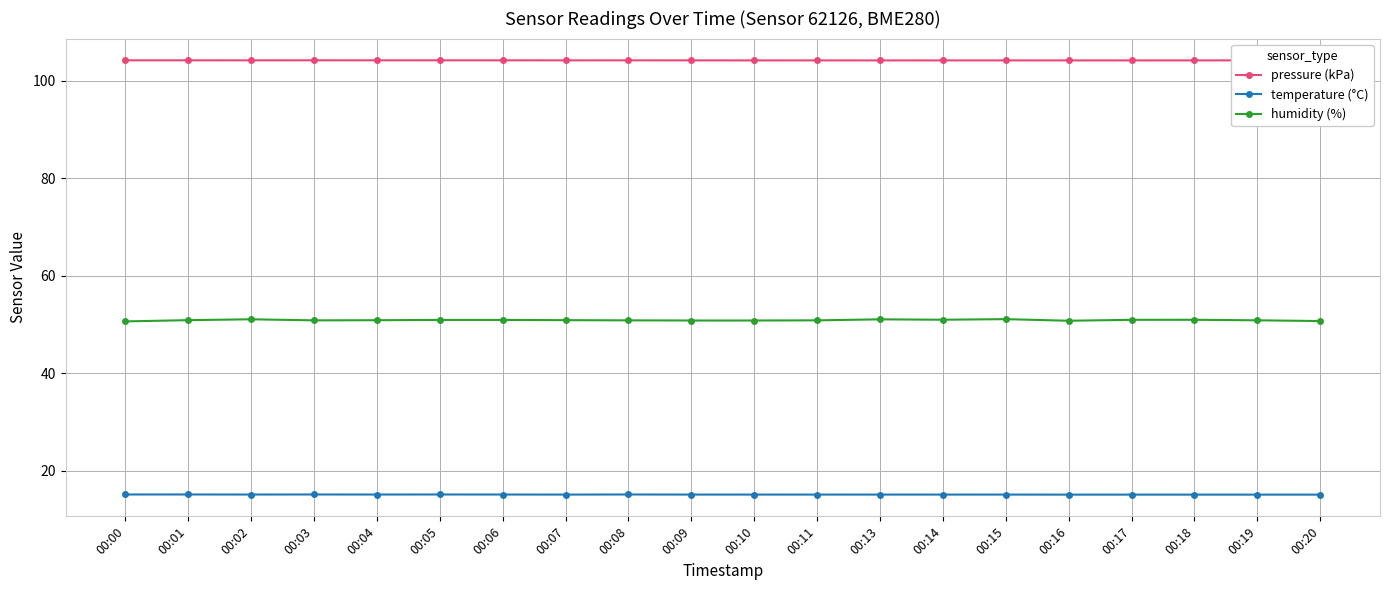

At 00:17, list the series in order from smallest to largest.

temperature (°C), humidity (%), pressure (kPa)